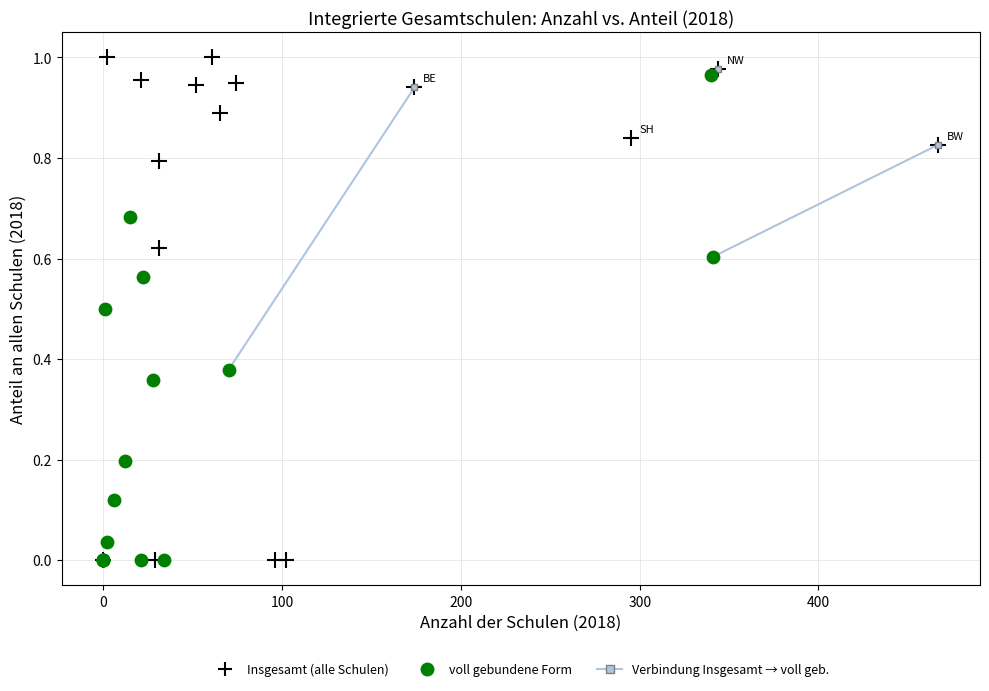

Which series reaches the maximum Y coordinate?

Insgesamt (alle Schulen)